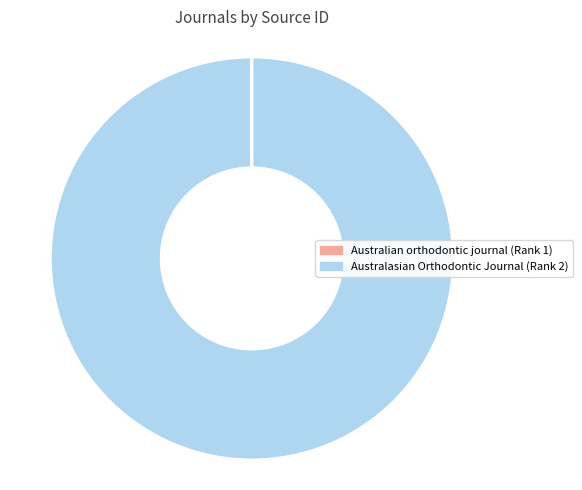

What is the majority slice?

Australasian Orthodontic Journal (Rank 2)